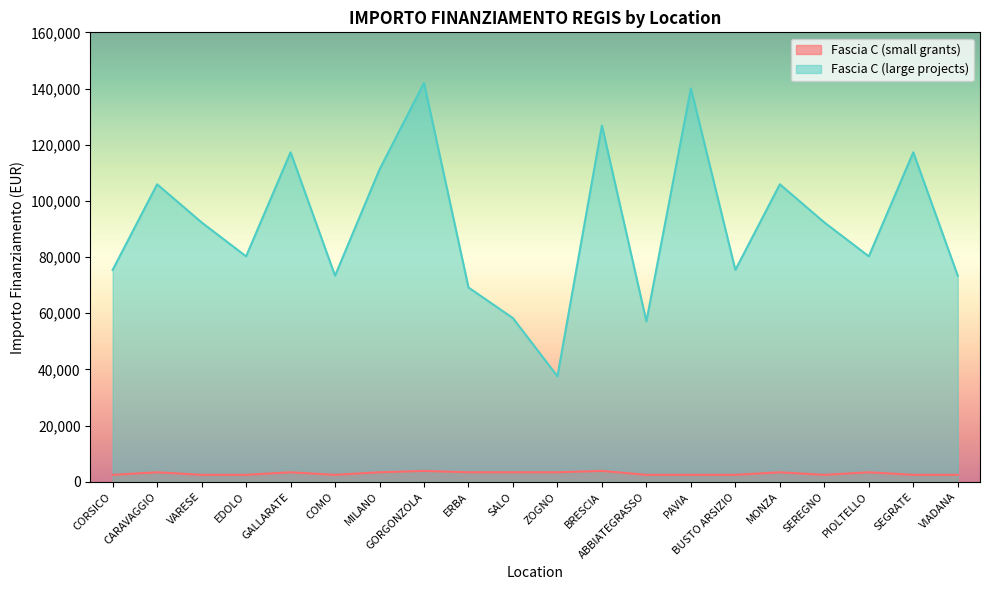

Which category has the lowest value in the Fascia C Large series?

ZOGNO